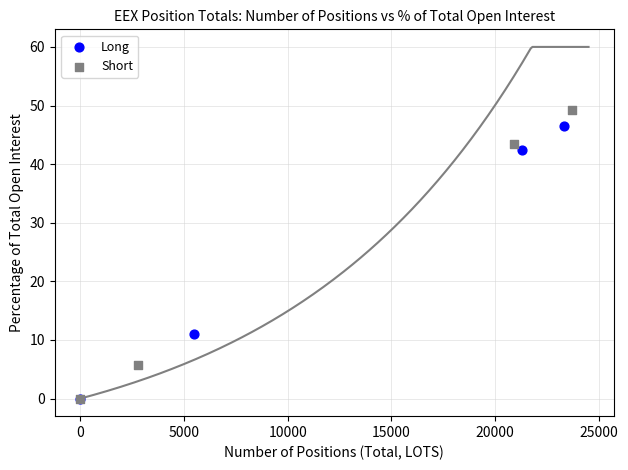

Which series has the widest spread of Y values?

Short